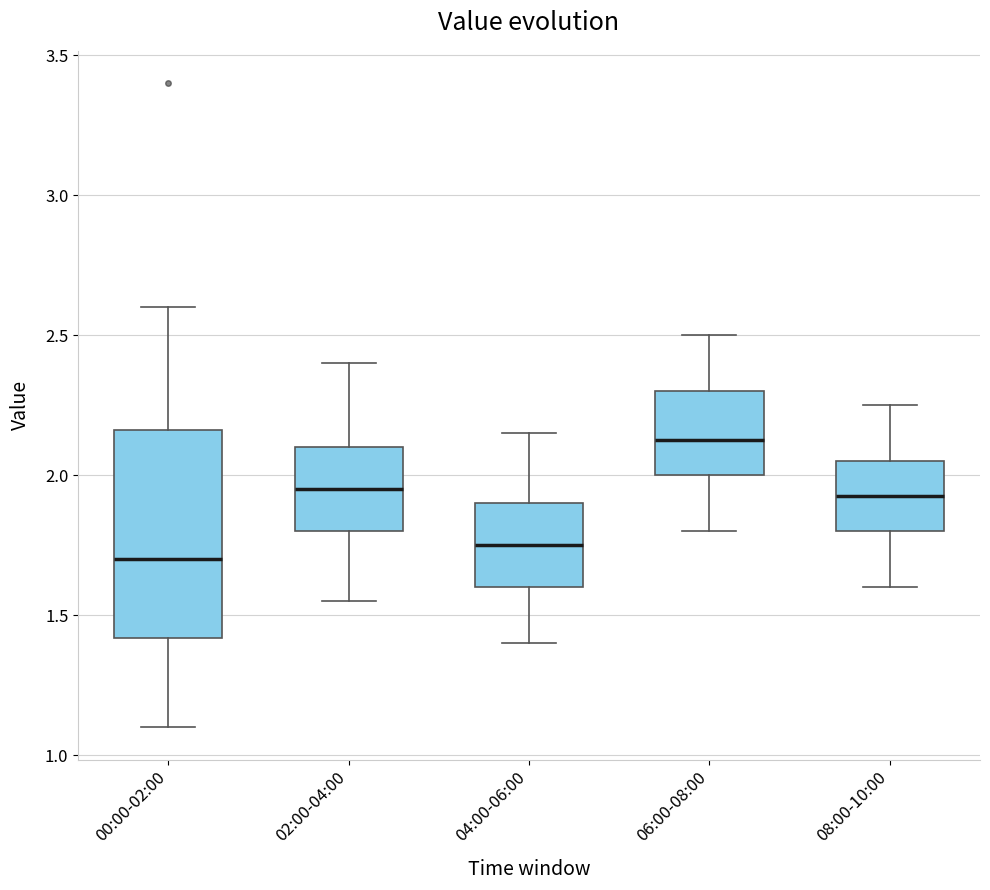

Which box is the tallest, from its lower edge to its upper edge?

00:00-02:00